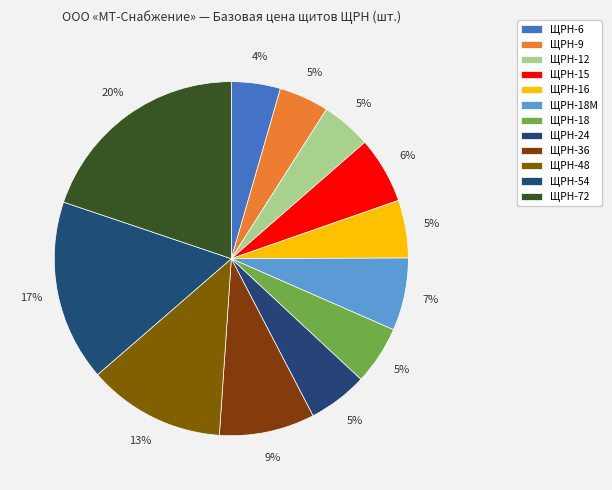

What is the change in value from ЩРН-6 to ЩРН-16?

+100